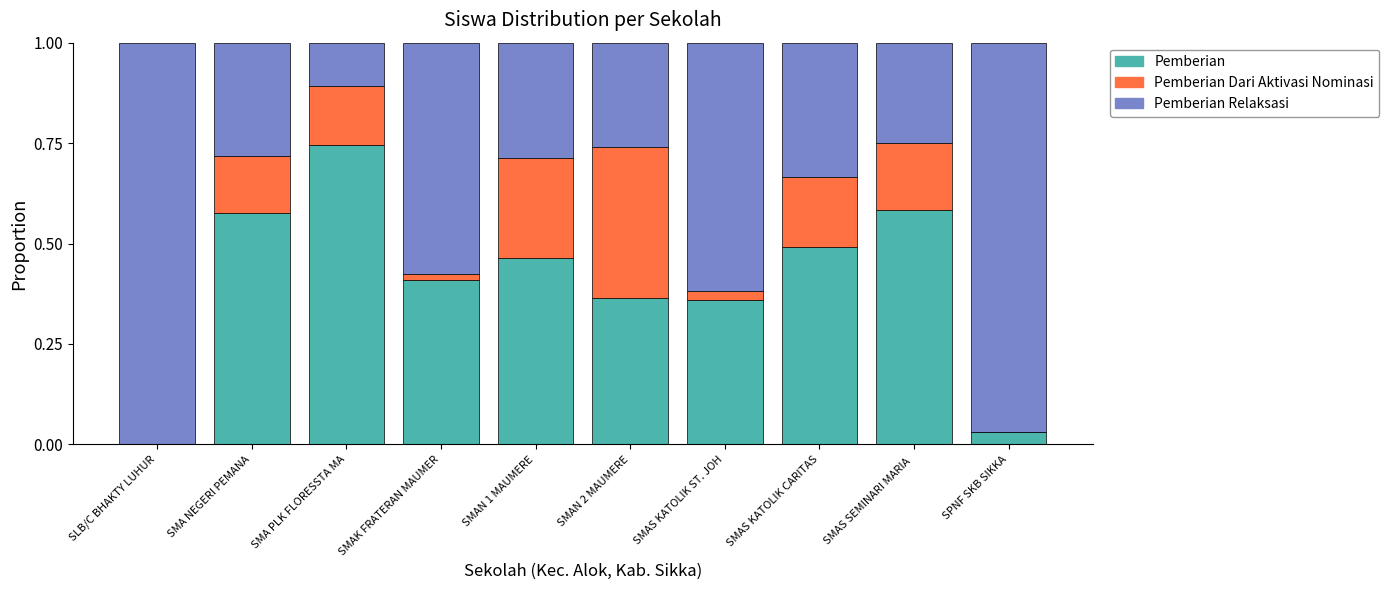

At which label does Pemberian reach its peak?

SMA PLK FLORESSTA MA